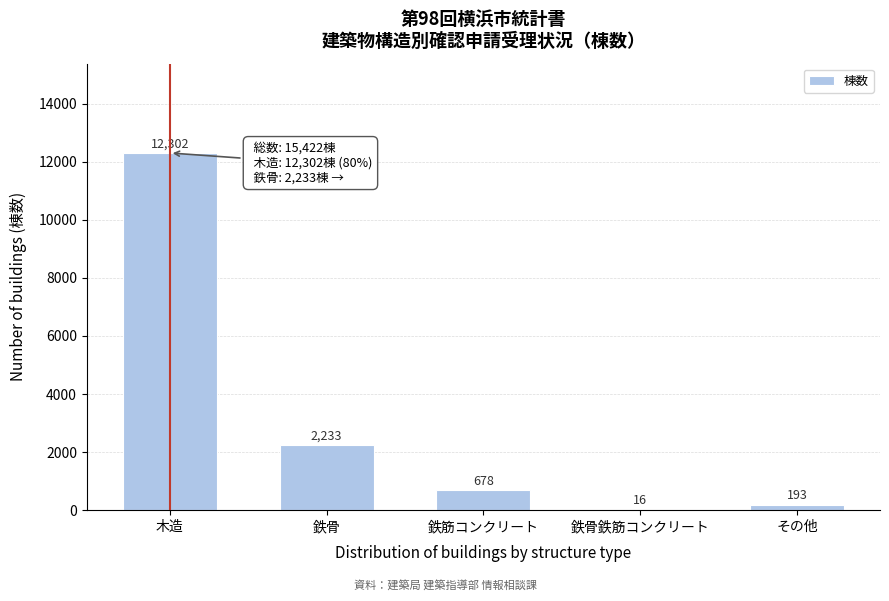

Reading left to right, list all the values displayed in this chart.

木造=12302	鉄骨=2233	鉄筋コンクリート=678	鉄骨鉄筋コンクリート=16	その他=193